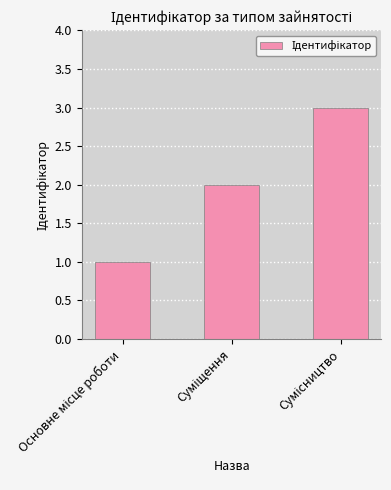

What is the sum of all values?

6